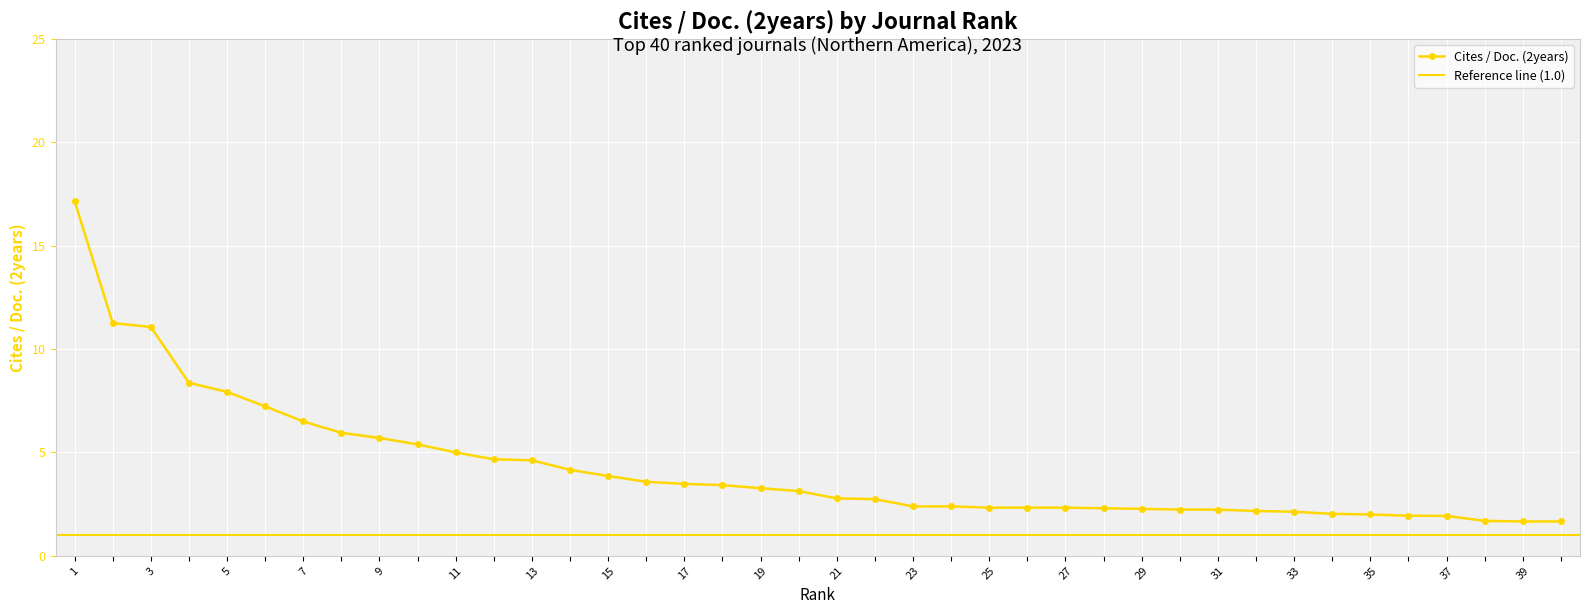

Reading left to right, list all the values displayed in this chart.

17.2	11.3	11.1	8.4	7.9	7.2	6.5	6.0	5.7	5.4	5.0	4.7	4.6	4.2	3.9	3.6	3.5	3.4	3.3	3.1	2.8	2.7	2.4	2.4	2.3	2.3	2.3	2.3	2.3	2.2	2.2	2.2	2.1	2.0	2.0	1.9	1.9	1.7	1.7	1.7